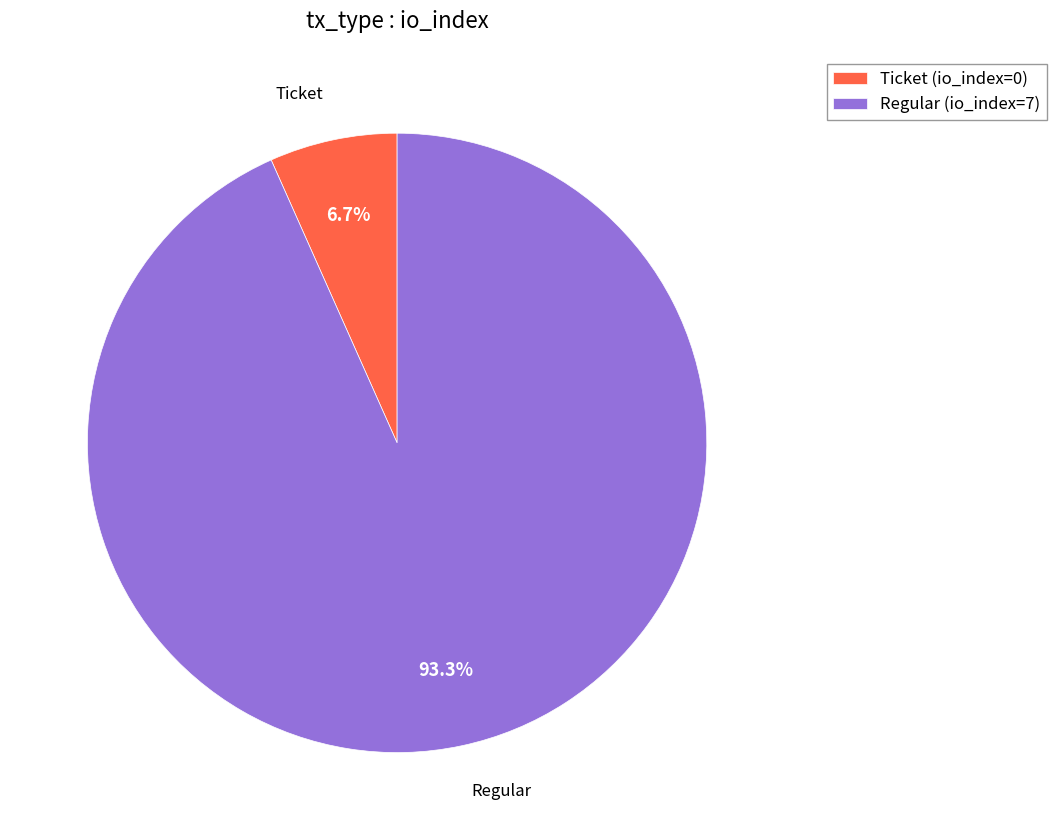

Count the number of slices in the pie.

2